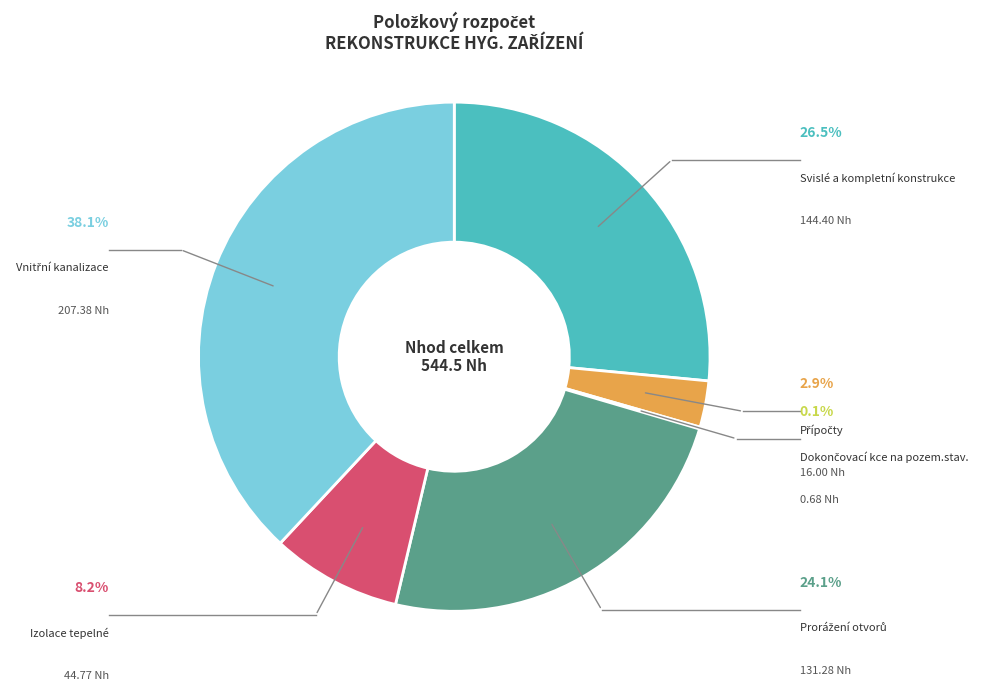

Between Svislé a kompletní konstrukce and Izolace tepelné, which is larger?

Svislé a kompletní konstrukce